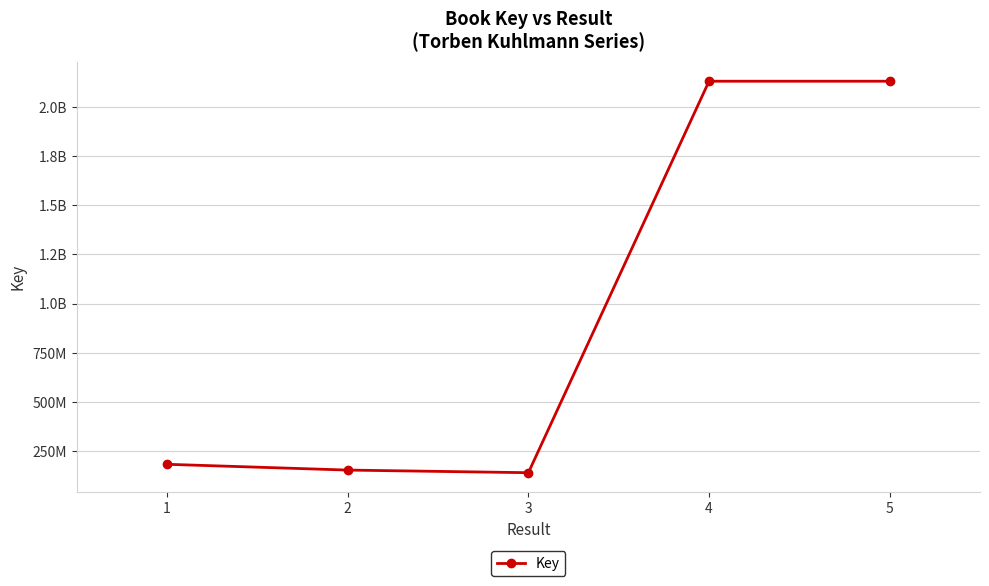

Does the chart have visible grid lines?

Yes